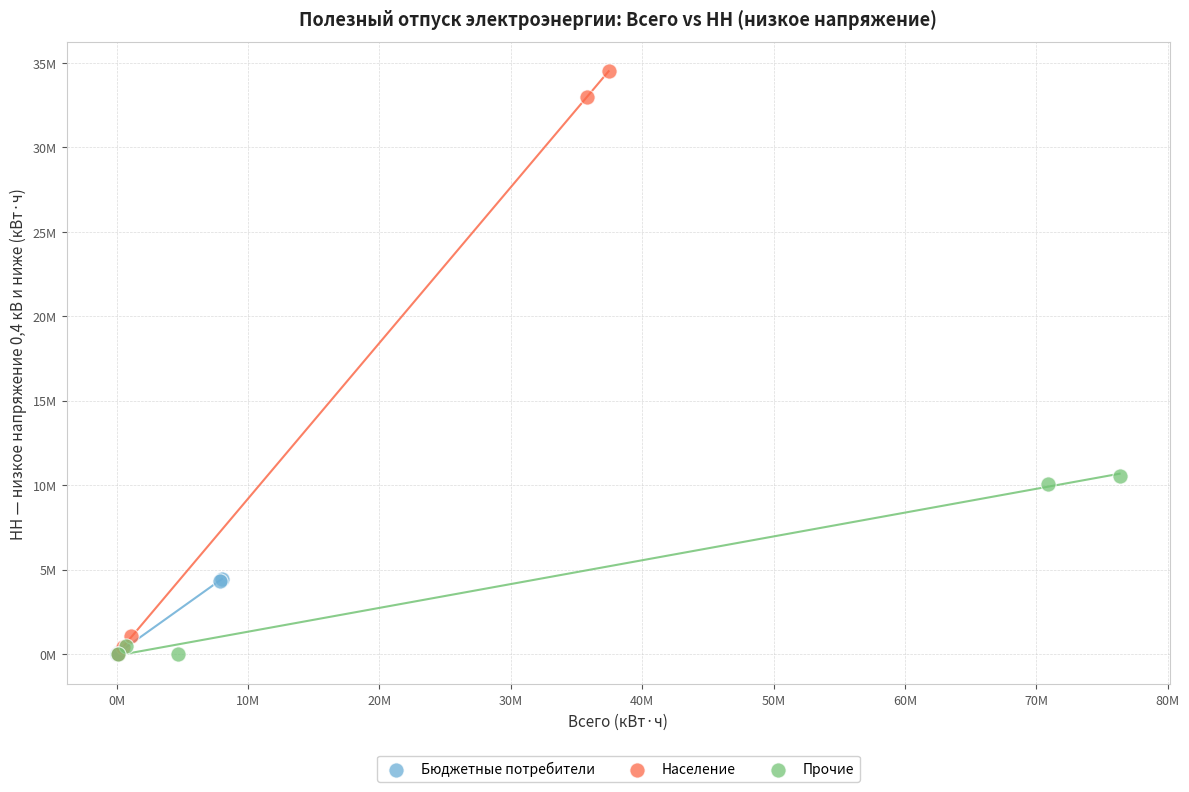

What are all the series names shown in the legend?

Бюджетные потребители, Население, Прочие